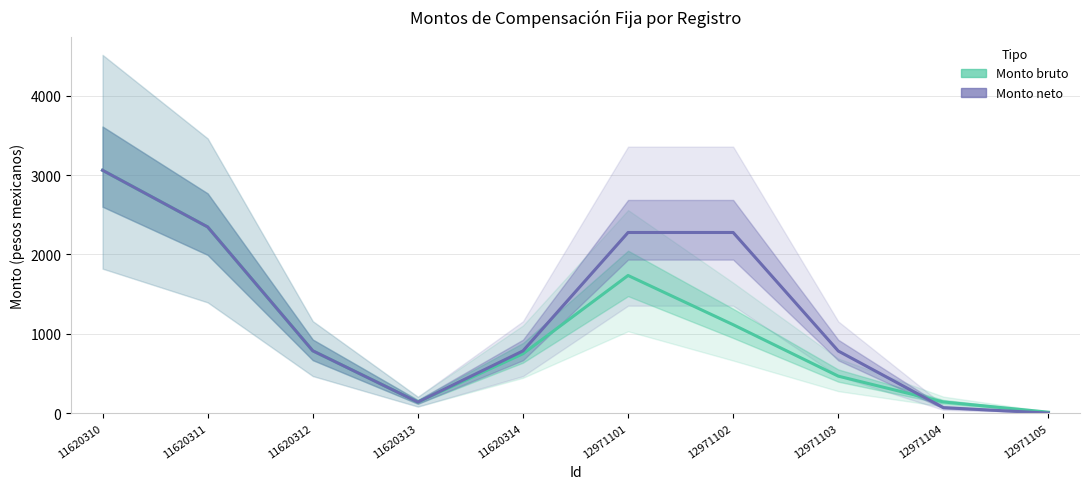

What are all the series names shown in the legend?

Monto bruto, Monto neto